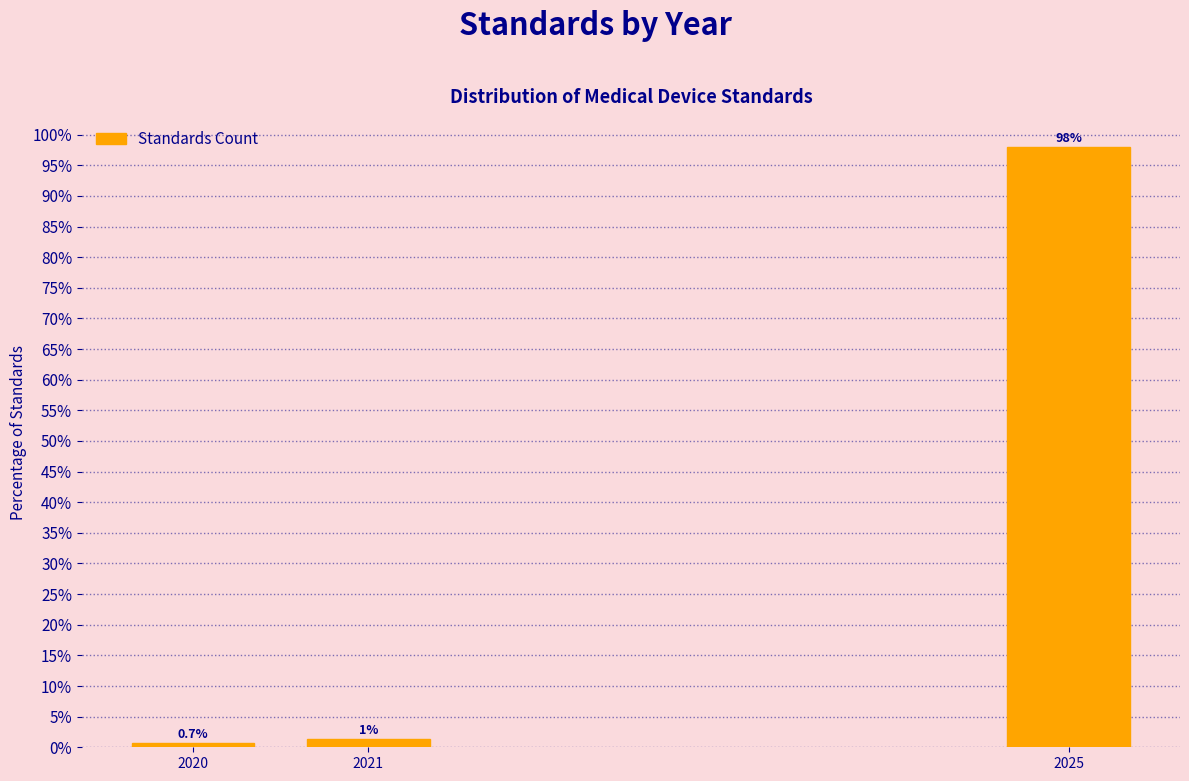

Between 2025 and 2020, which is larger?

2025